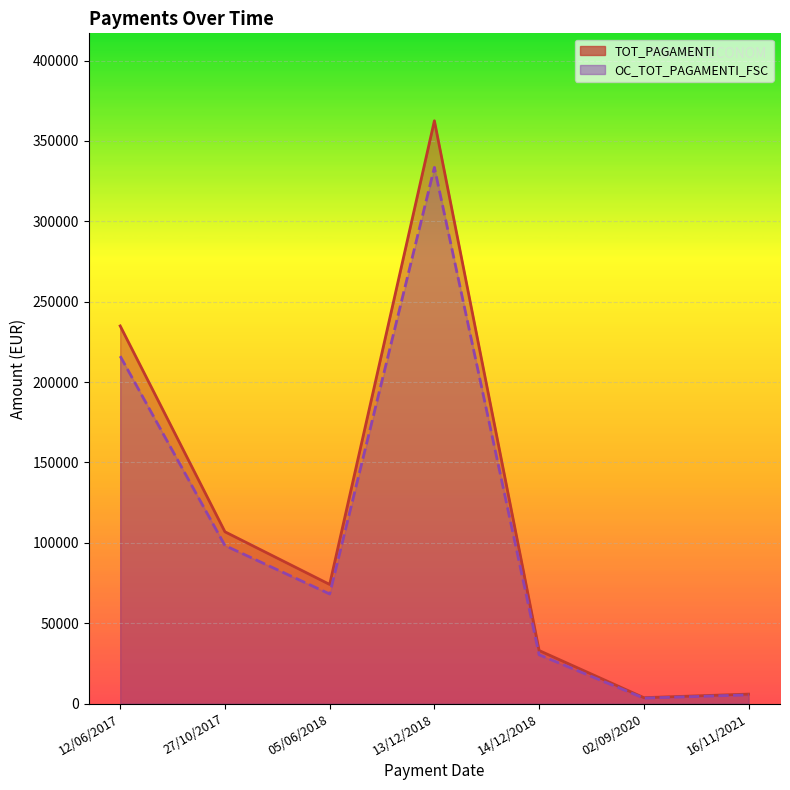

At which label is TOT_PAGAMENTI closest to 183108?

12/06/2017